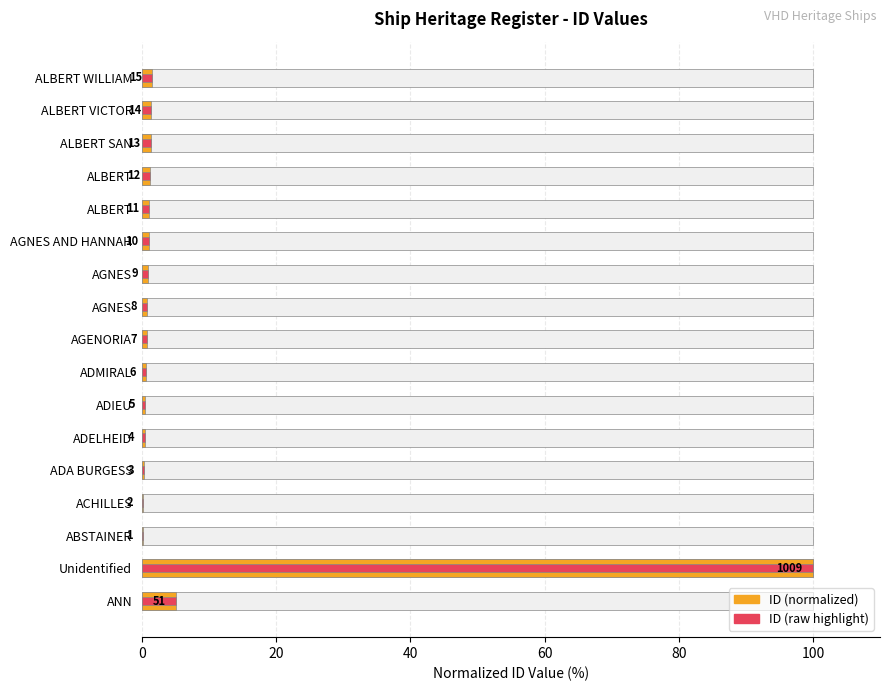

Is the value of ID (raw highlight) at ALBERT WILLIAM greater than the value of ID (normalized) at ANN?

No